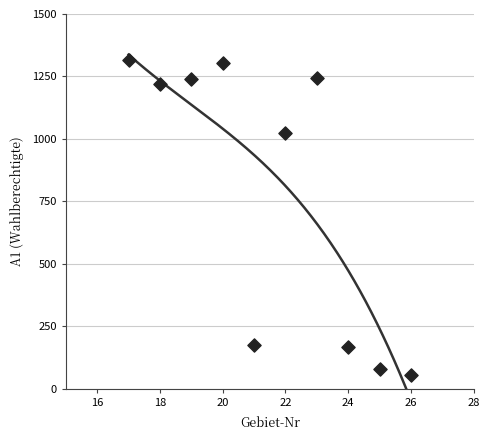

What is the average X value?

22